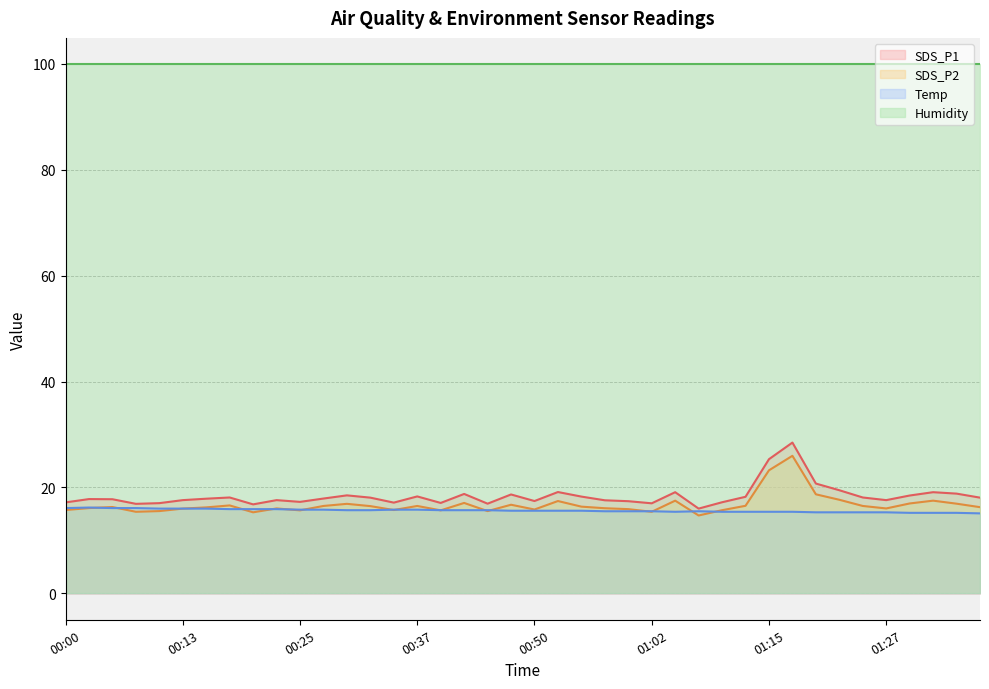

How many data points in SDS_P1 are above 17?

35